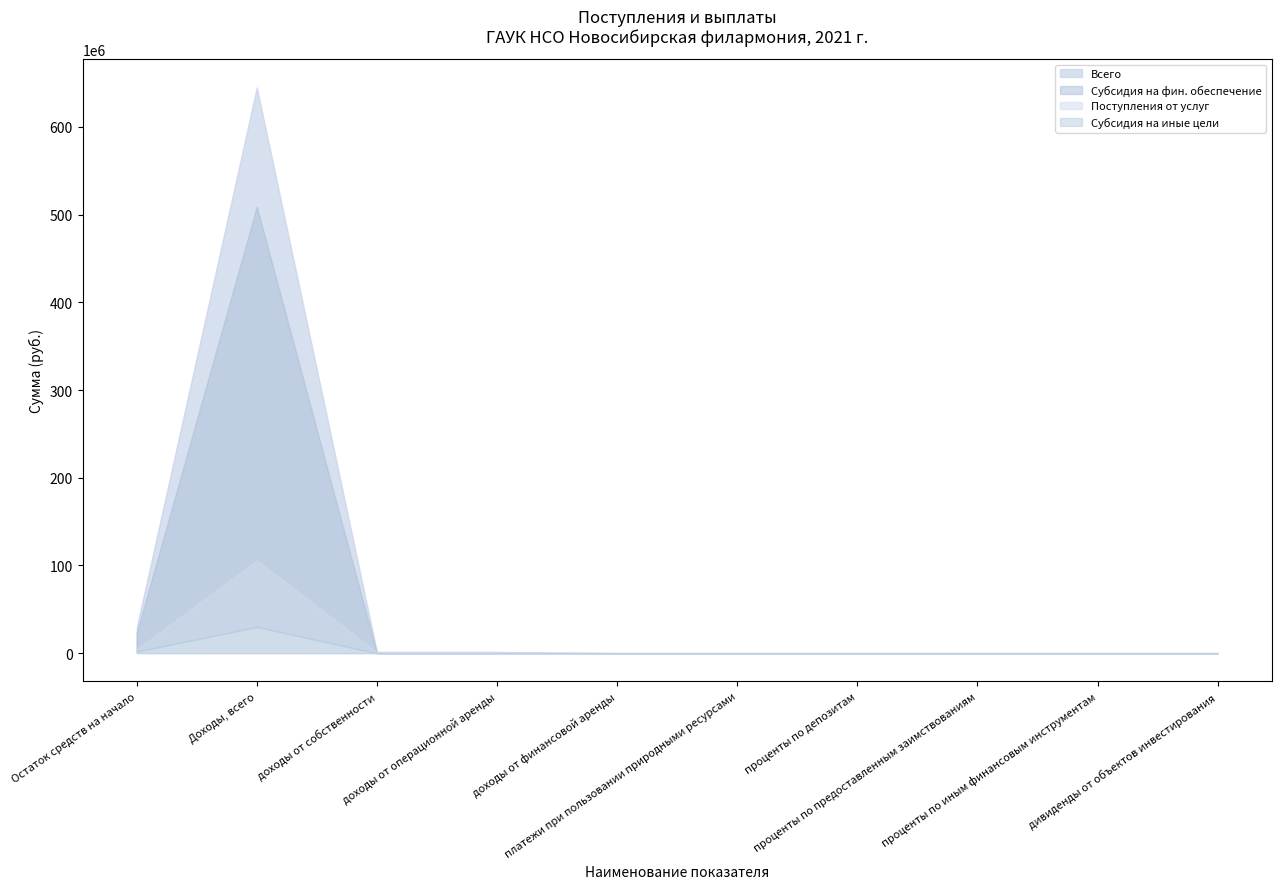

Which category has the highest value in the Субсидия на фин. обеспечение series?

Доходы, всего